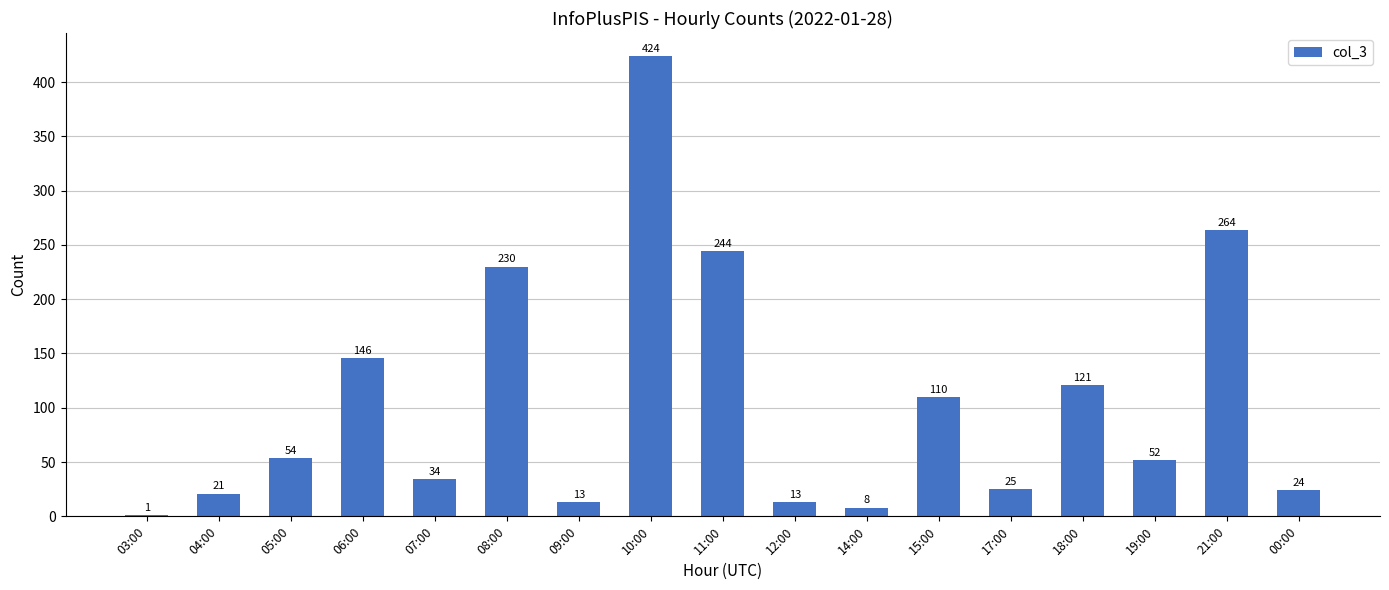

Approximately how many times larger is the value at 11:00 compared to 17:00?

9.8